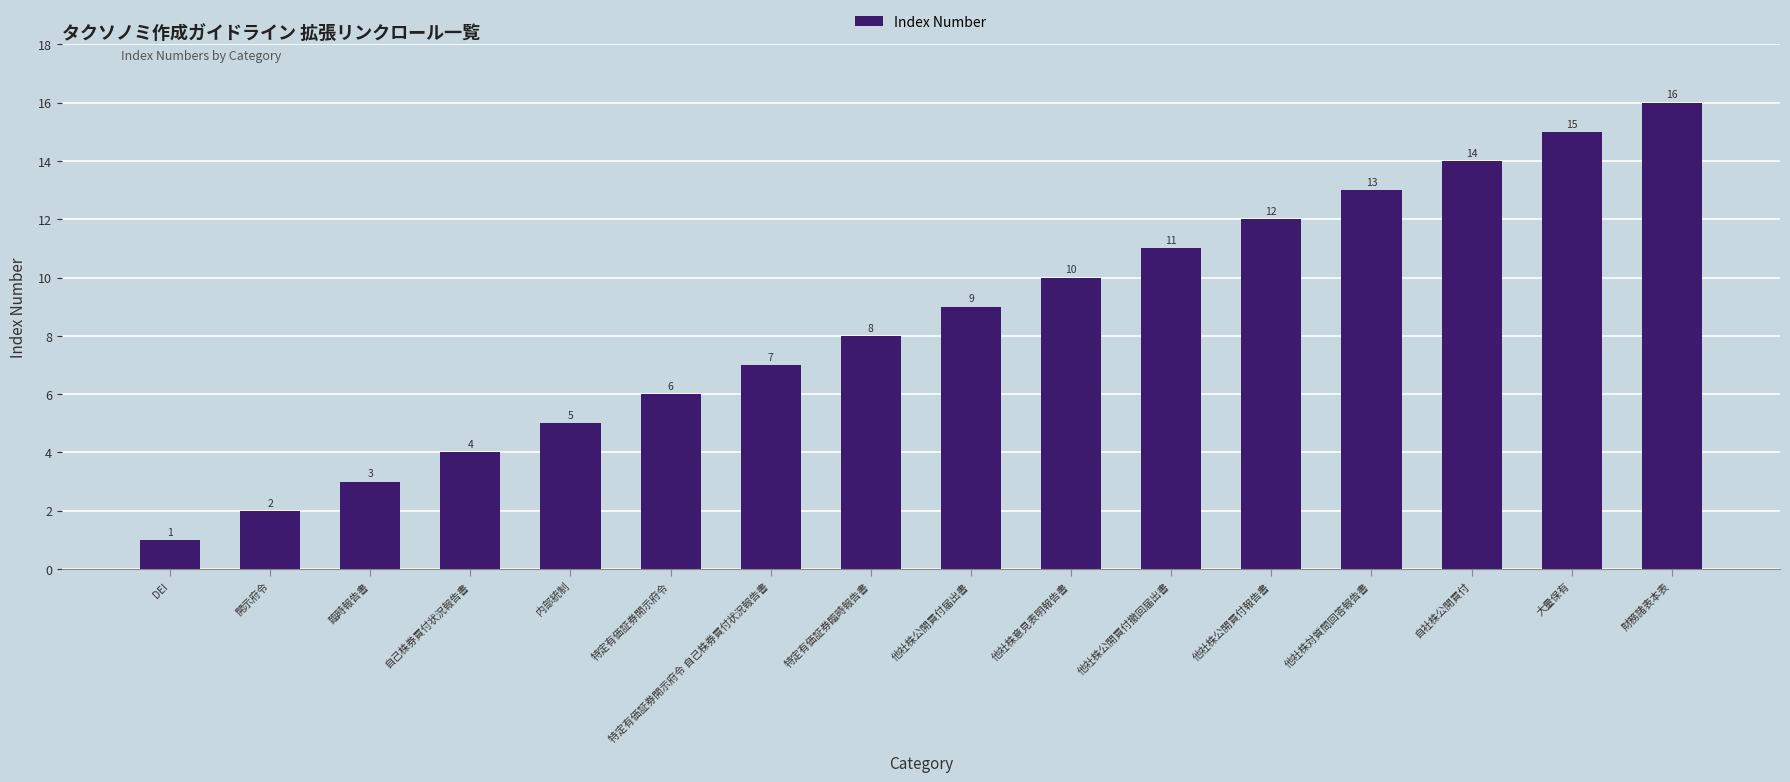

Read the value at 大量保有, to the nearest 10.

20